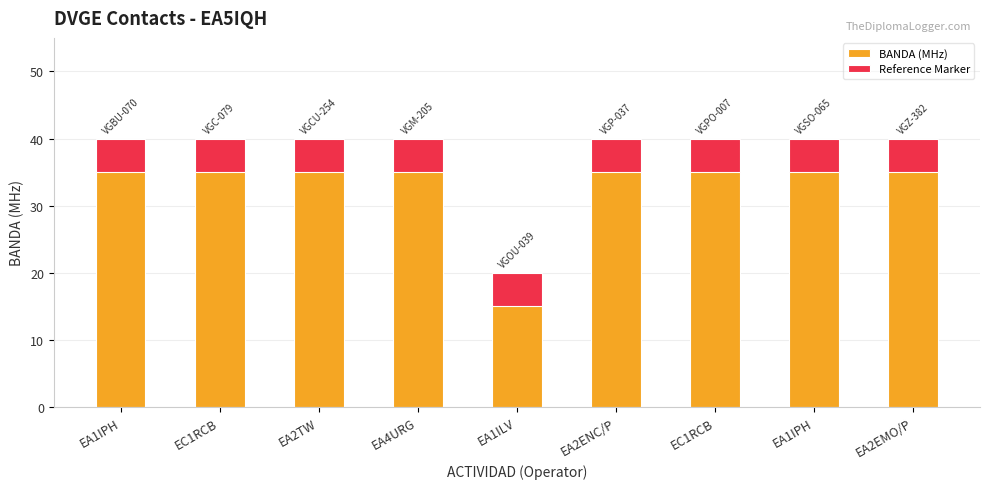

Rank the categories by BANDA (MHz) value from lowest to highest.

EA1ILV, EA1IPH, EC1RCB, EA2TW, EA4URG, EA2ENC/P, EC1RCB, EA1IPH, EA2EMO/P